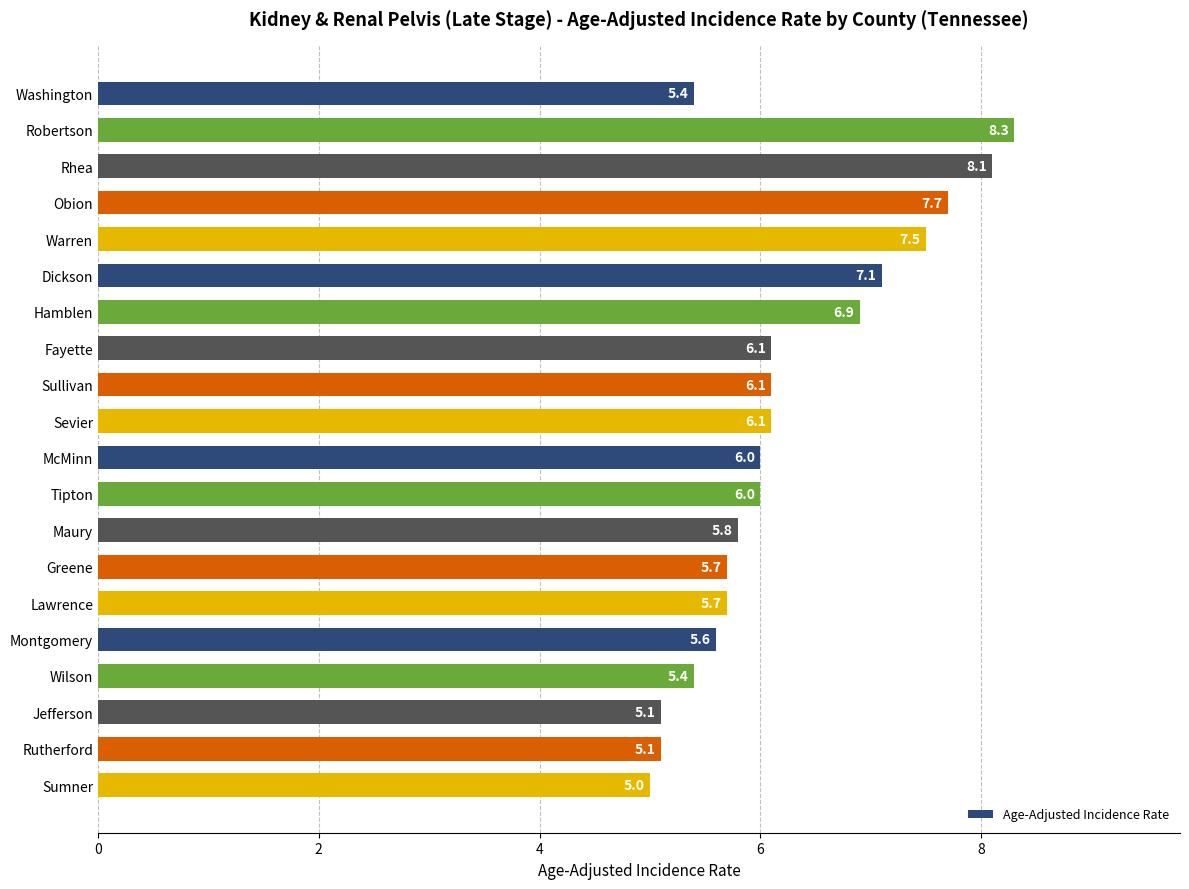

Reading bottom to top, transcribe all the data shown in this chart.

5.0	5.1	5.1	5.4	5.6	5.7	5.7	5.8	6.0	6.0	6.1	6.1	6.1	6.9	7.1	7.5	7.7	8.1	8.3	5.4